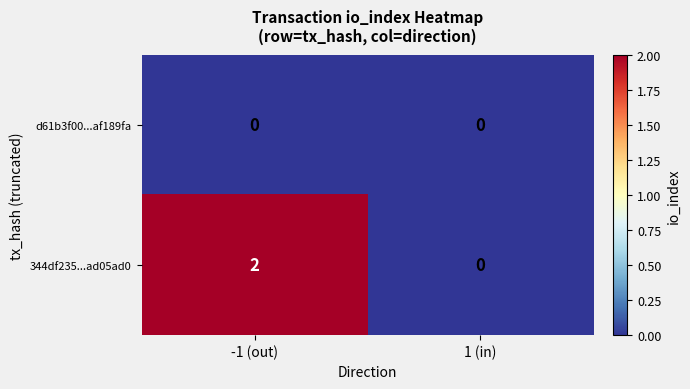

Which series has the largest range (max minus min)?

344df235...ad05ad0